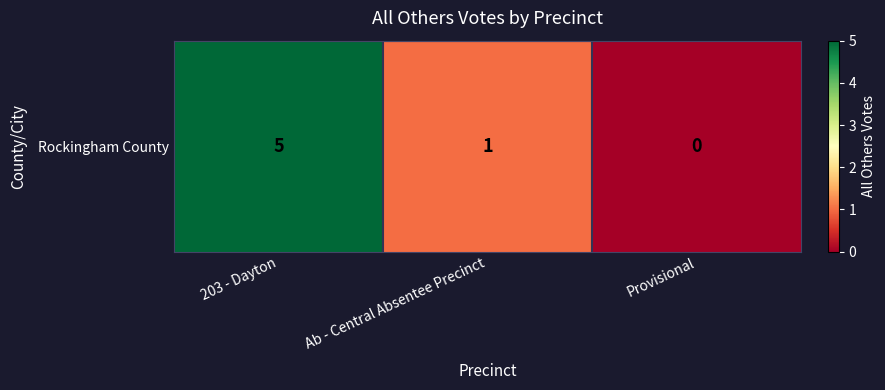

List the labels in order of value, smallest first.

Provisional, Ab - Central Absentee Precinct, 203 - Dayton